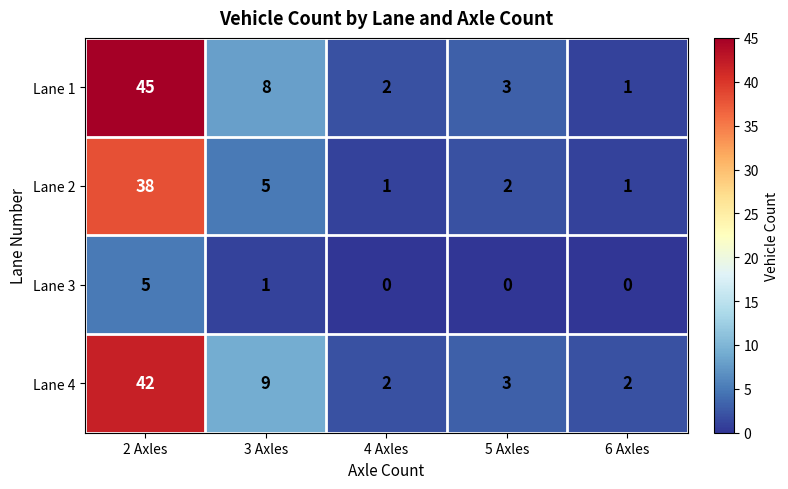

Is it true that Lane 3 equals -2 at 5 Axles?

False